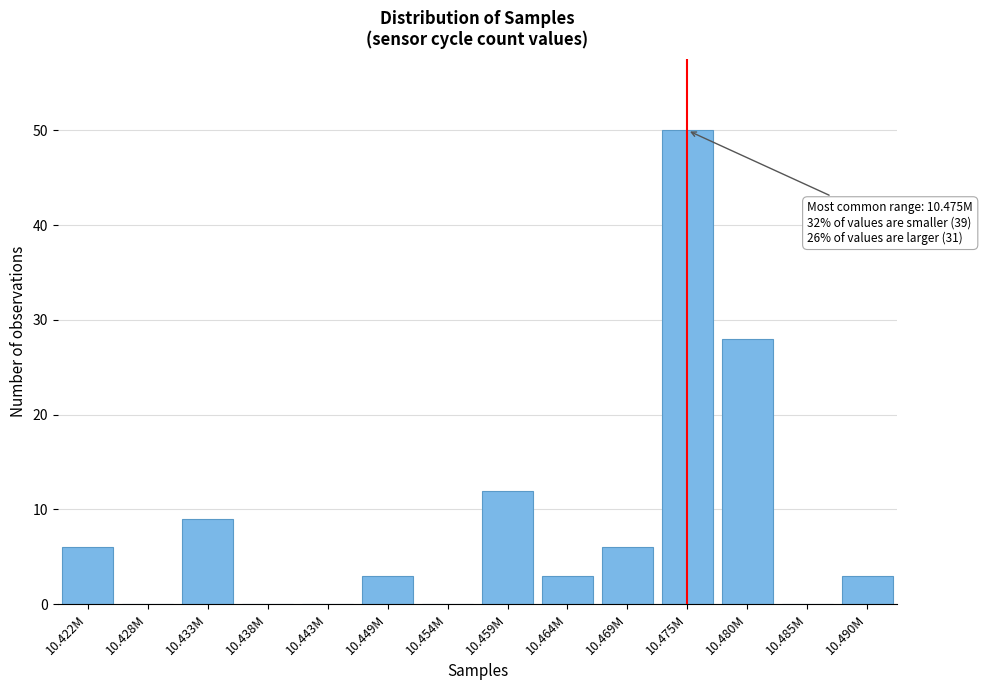

Reading left to right, list all the values displayed in this chart.

10.422M=6	10.428M=0	10.433M=9	10.438M=0	10.443M=0	10.449M=3	10.454M=0	10.459M=12	10.464M=3	10.469M=6	10.475M=50	10.480M=28	10.485M=0	10.490M=3